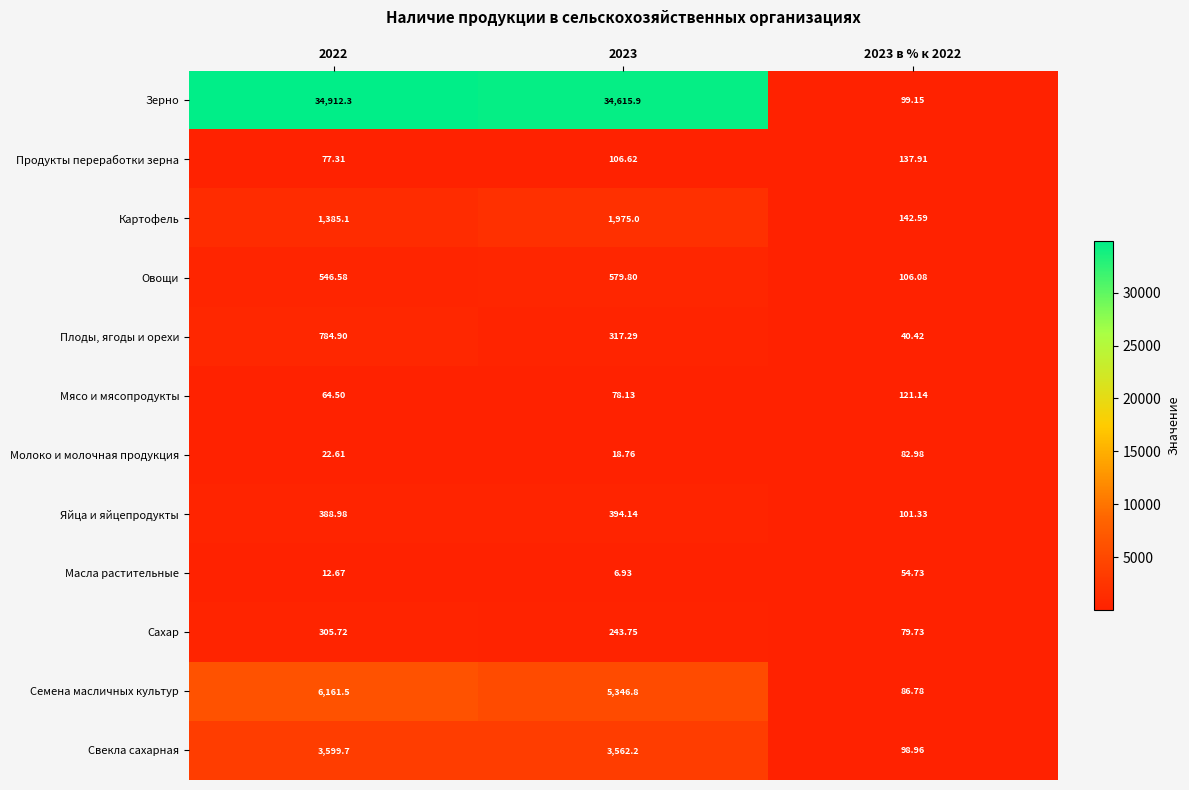

List the series in order of their peak value, highest first.

Зерно, Семена масличных культур, Свекла сахарная, Картофель, Плоды, ягоды и орехи, Овощи, Яйца и яйцепродукты, Сахар, Продукты переработки зерна, Мясо и мясопродукты, Молоко и молочная продукция, Масла растительные